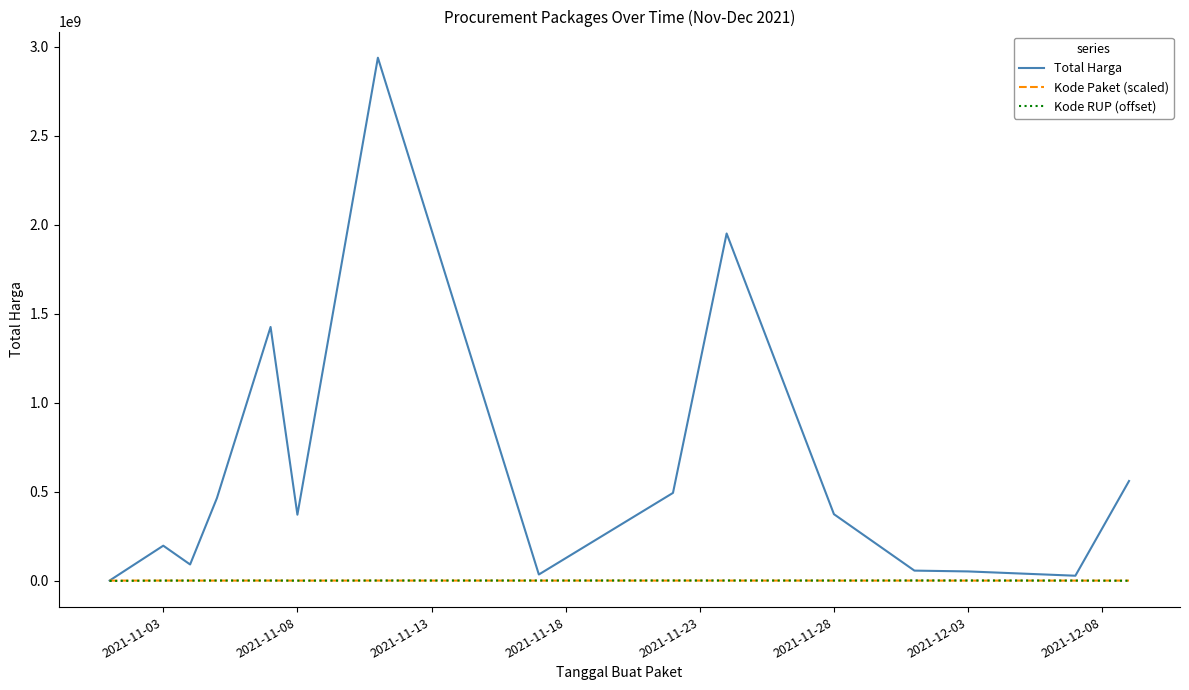

How many distinct data groups are displayed?

3